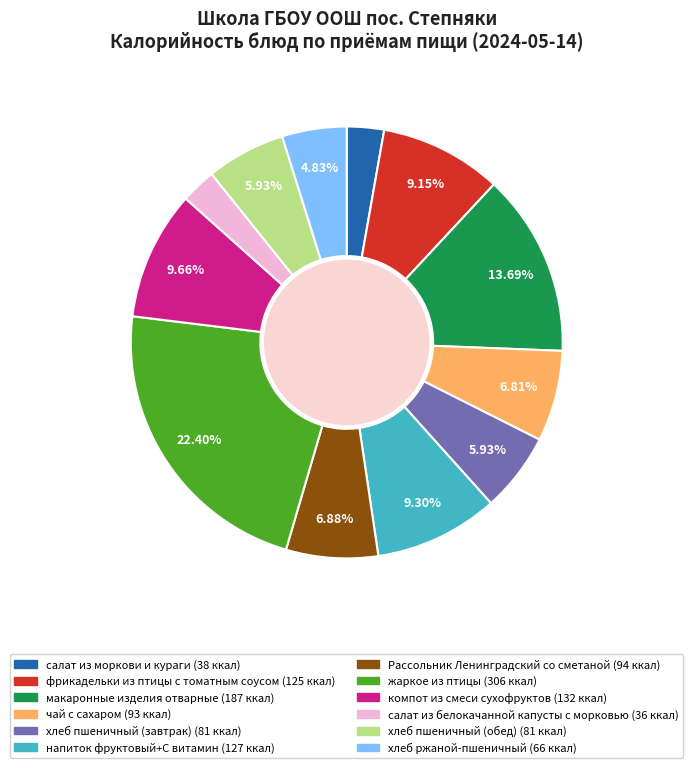

To the nearest percent, what percentage of the pie is хлеб ржаной-пшеничный?

5%